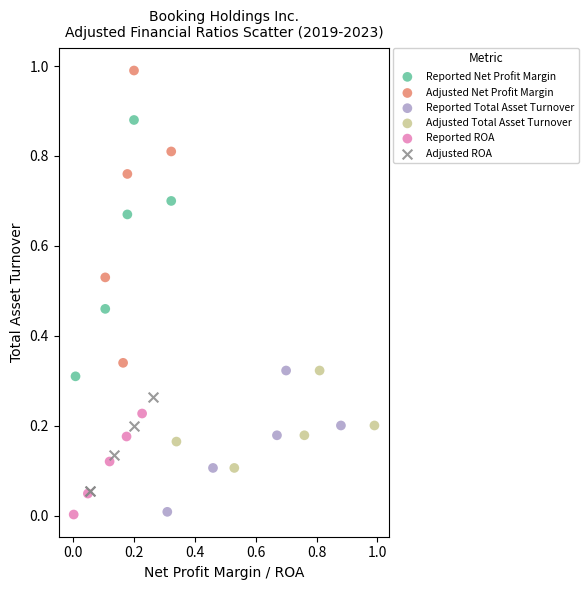

Which series has the largest Y range (max minus min)?

Adjusted Net Profit Margin